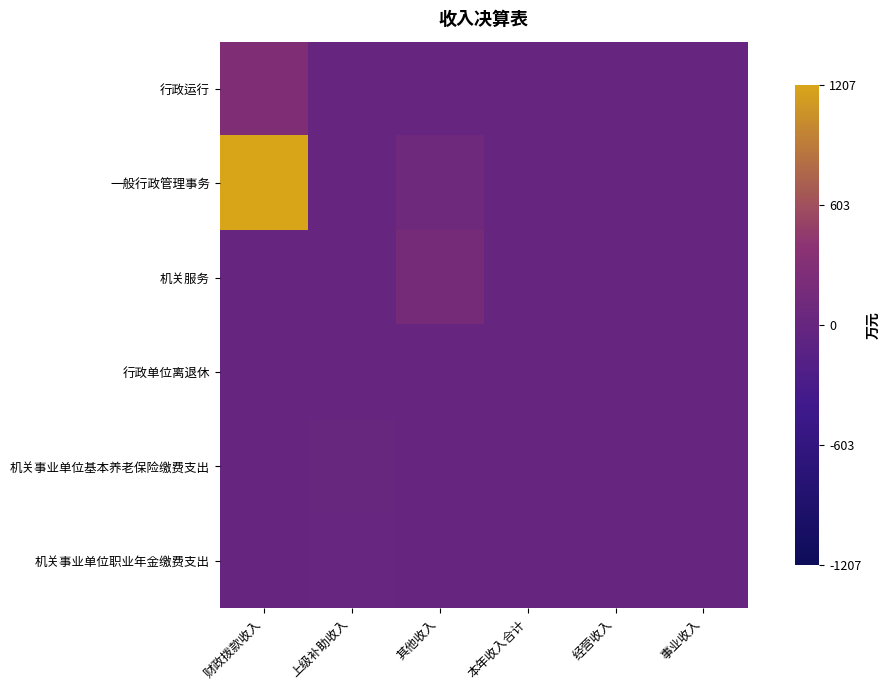

Rank the series by their maximum value, from lowest to highest.

行政单位离退休, 机关事业单位职业年金缴费支出, 机关事业单位基本养老保险缴费支出, 机关服务, 行政运行, 一般行政管理事务